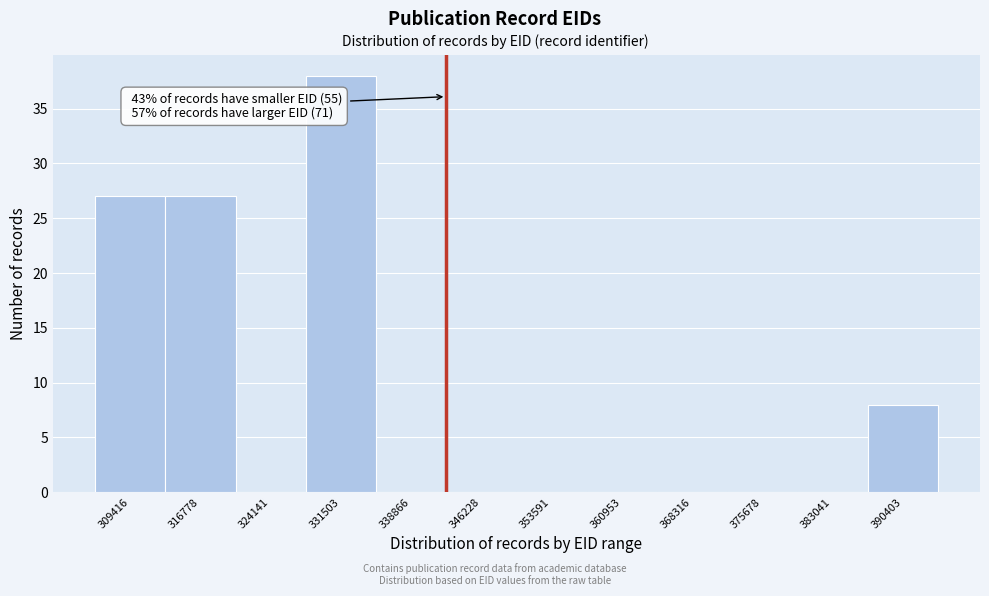

Reading left to right, what are all the values shown in this chart?

309416=27	316778=27	324141=0	331503=38	338866=0	346228=0	353591=0	360953=0	368316=0	375678=0	383041=0	390403=8